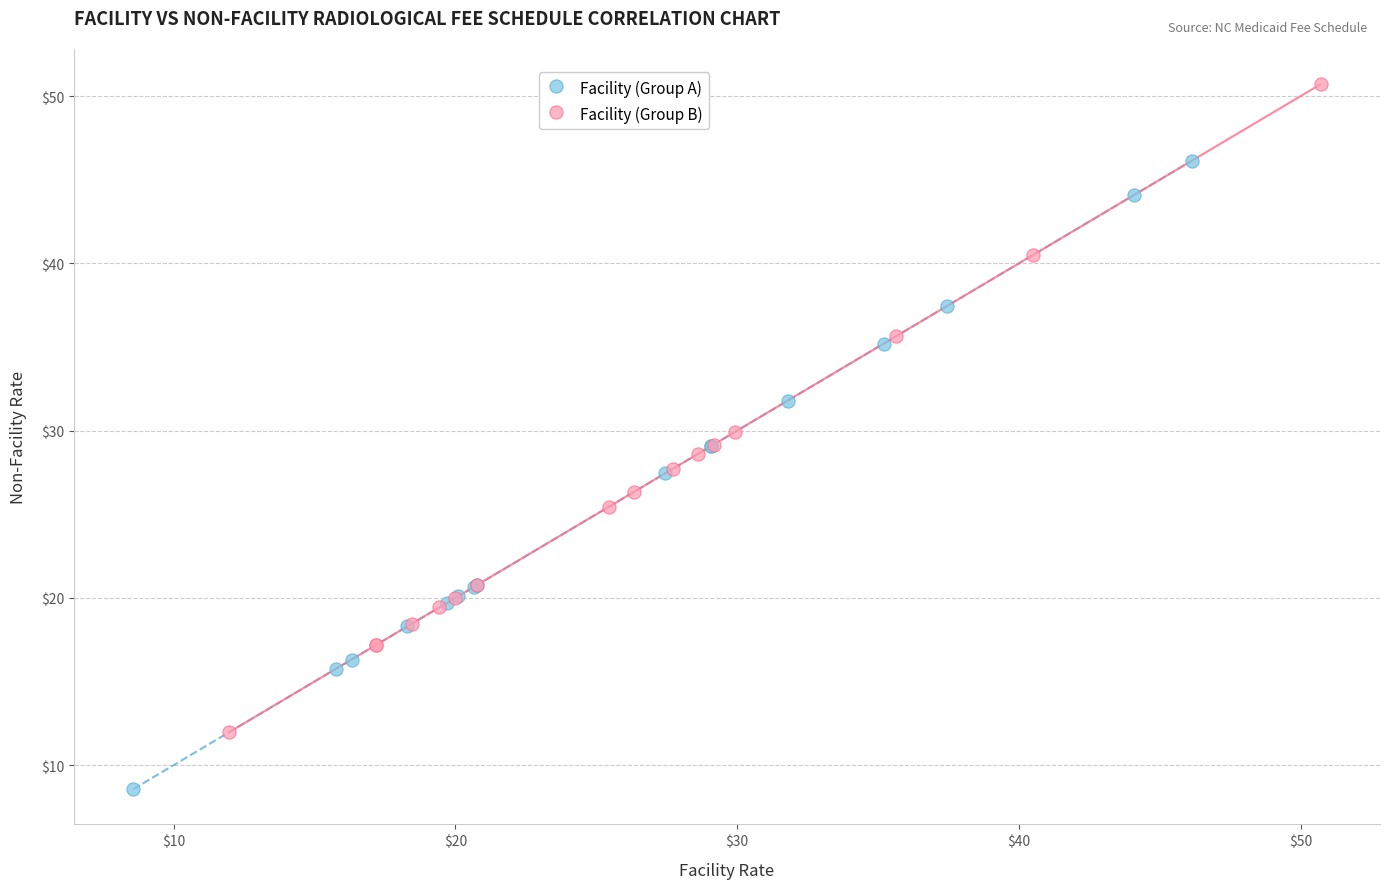

Which series reaches the maximum Y coordinate?

Facility (Group B)